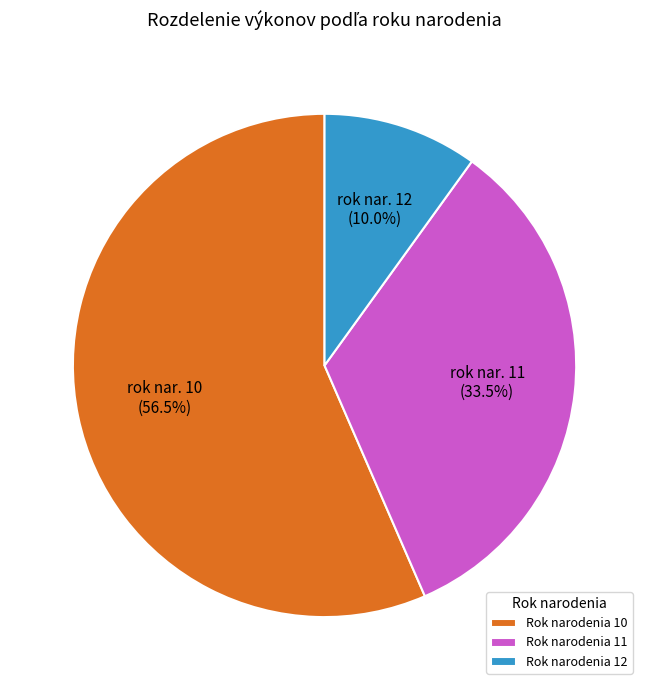

Rank the categories by value from highest to lowest.

Rok narodenia 10, Rok narodenia 11, Rok narodenia 12